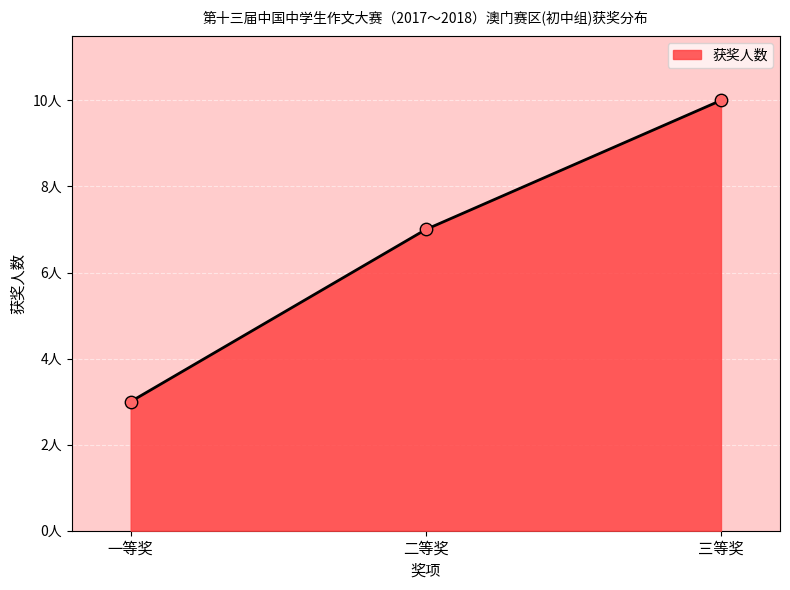

What is the change in value from 一等奖 to 三等奖?

+7